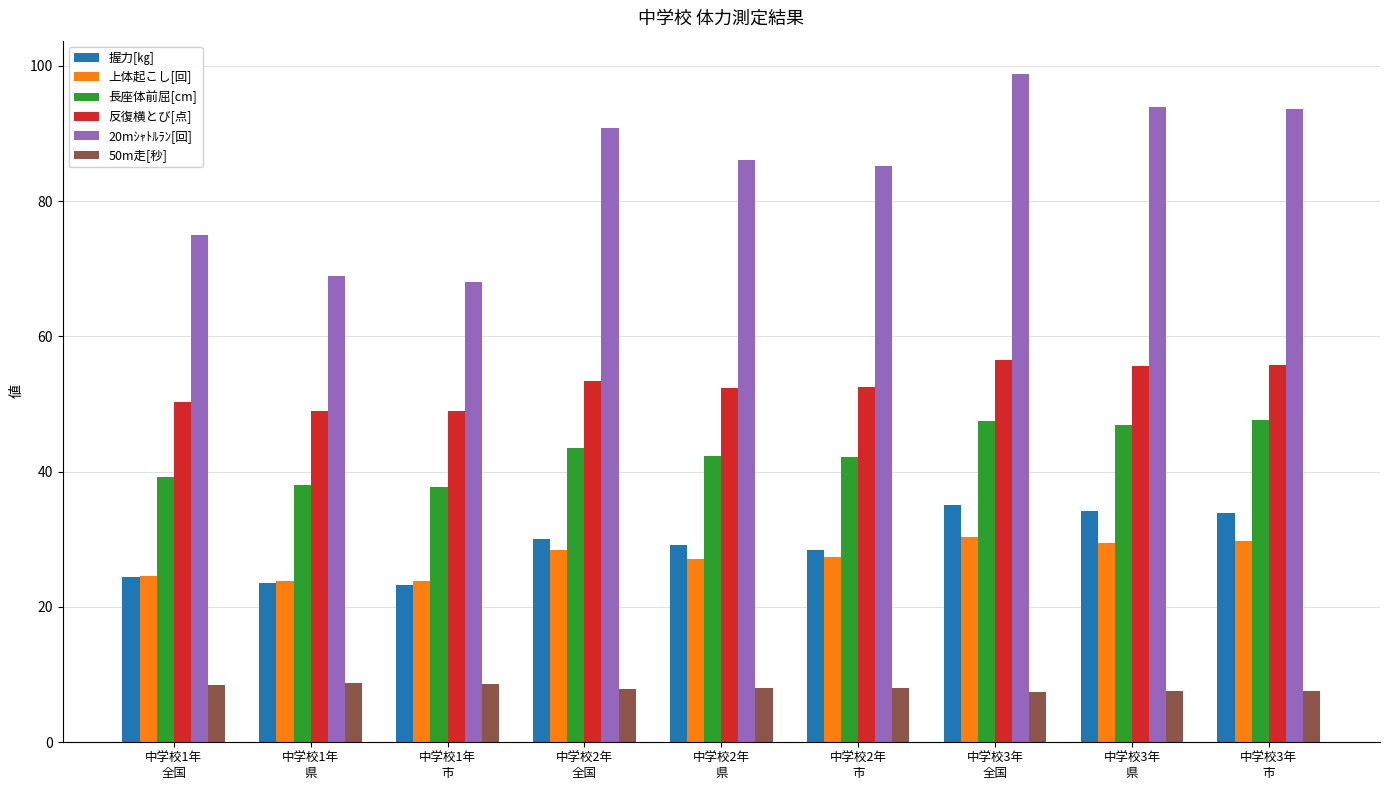

What is the average value of the 反復横とび[点] series?

52.7